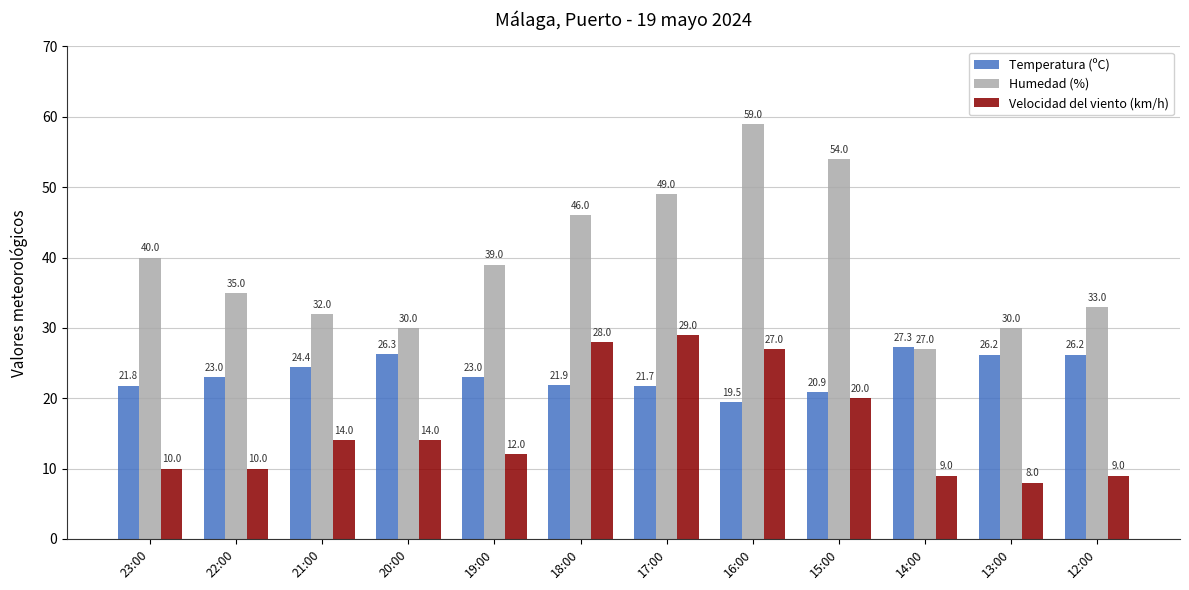

What is the difference between the maximum and minimum values in the Temperatura (ºC) series?

7.8